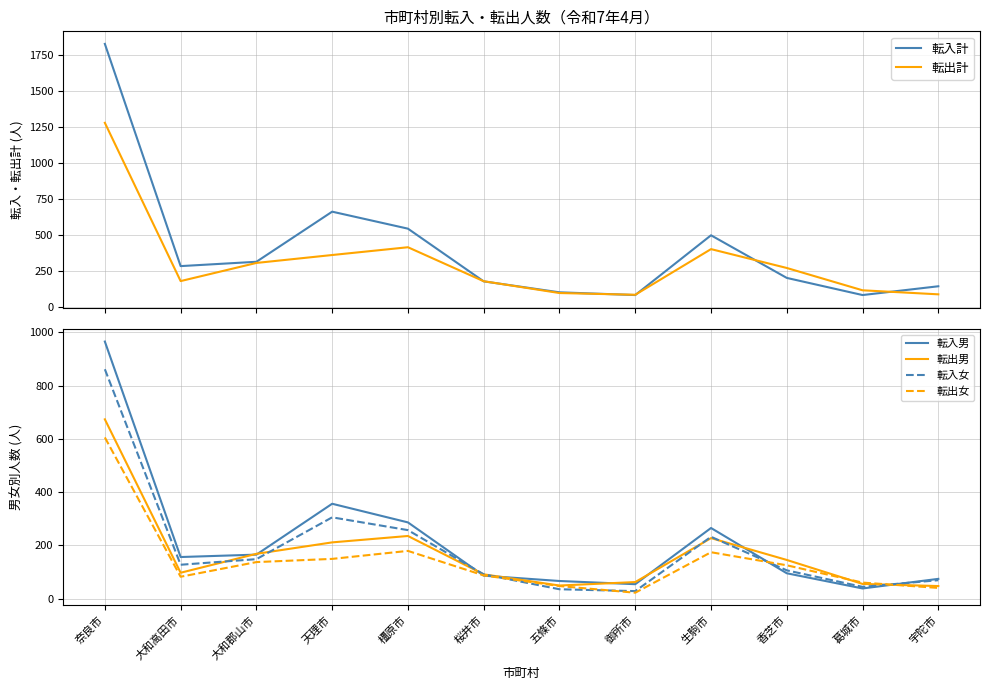

List the labels in order of 転出男 value, smallest first.

宇陀市, 五條市, 葛城市, 御所市, 桜井市, 大和高田市, 香芝市, 大和郡山市, 天理市, 生駒市, 橿原市, 奈良市